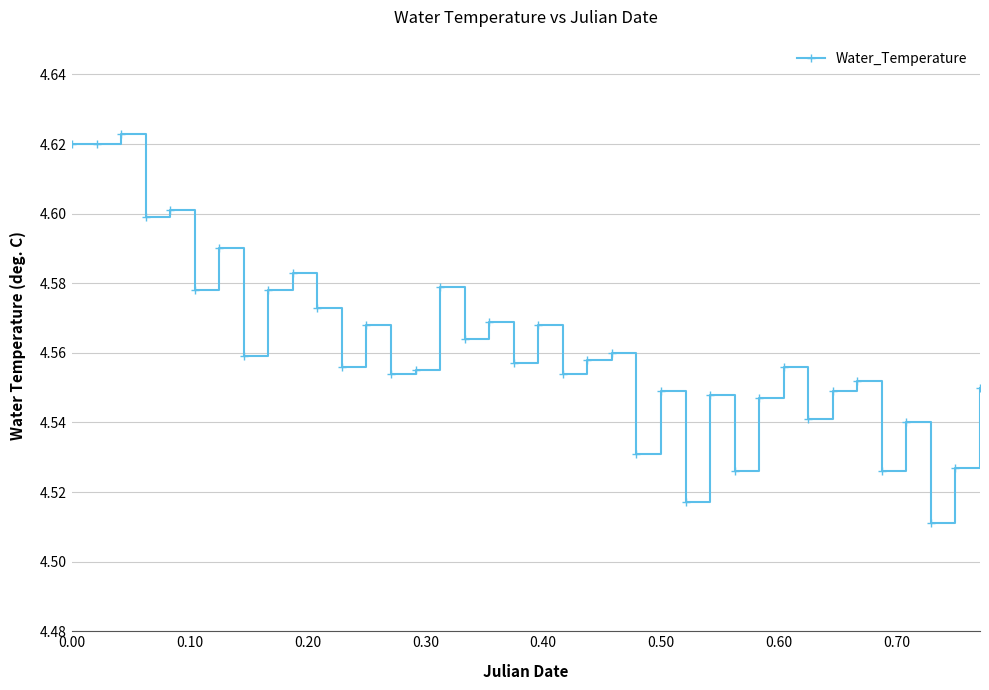

How many values are between 4 and 5?

38